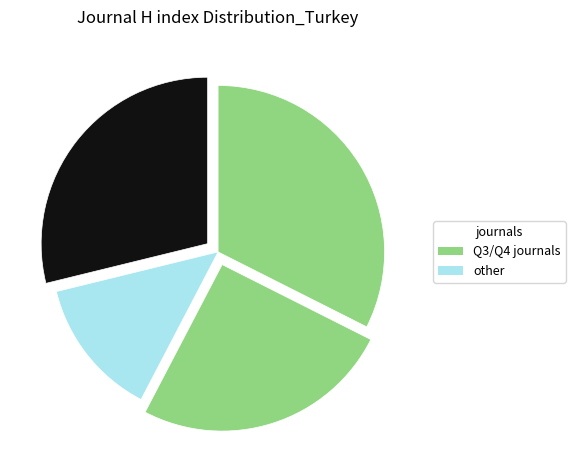

How many segments does this pie chart have?

4